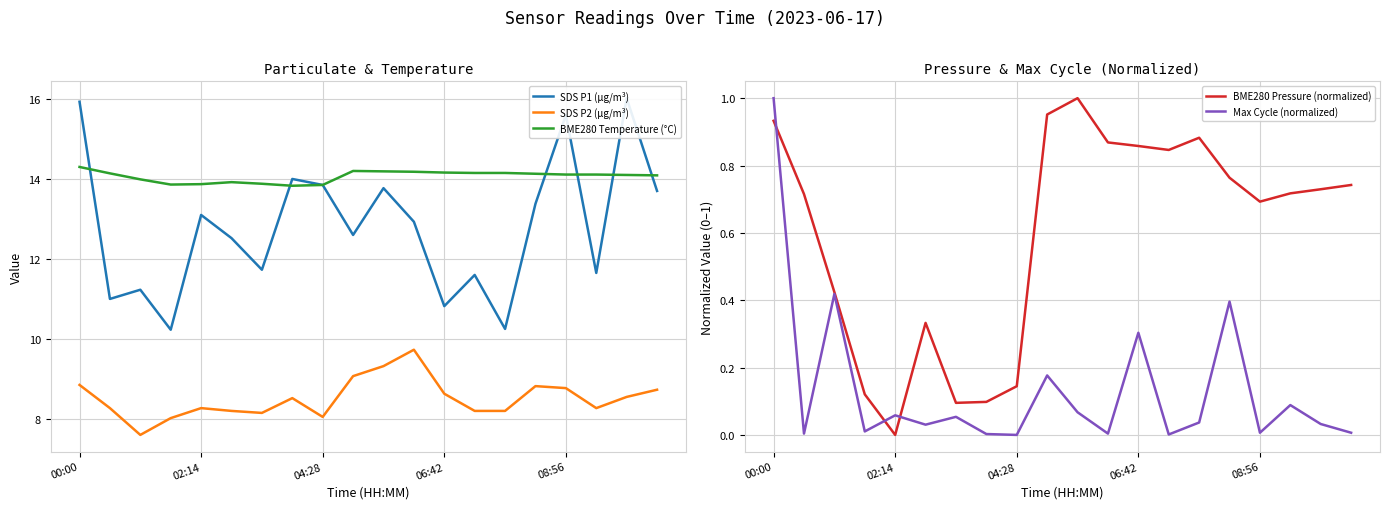

True or false: Max Cycle (normalized) and BME280 Temperature (°C) cross at least once.

False